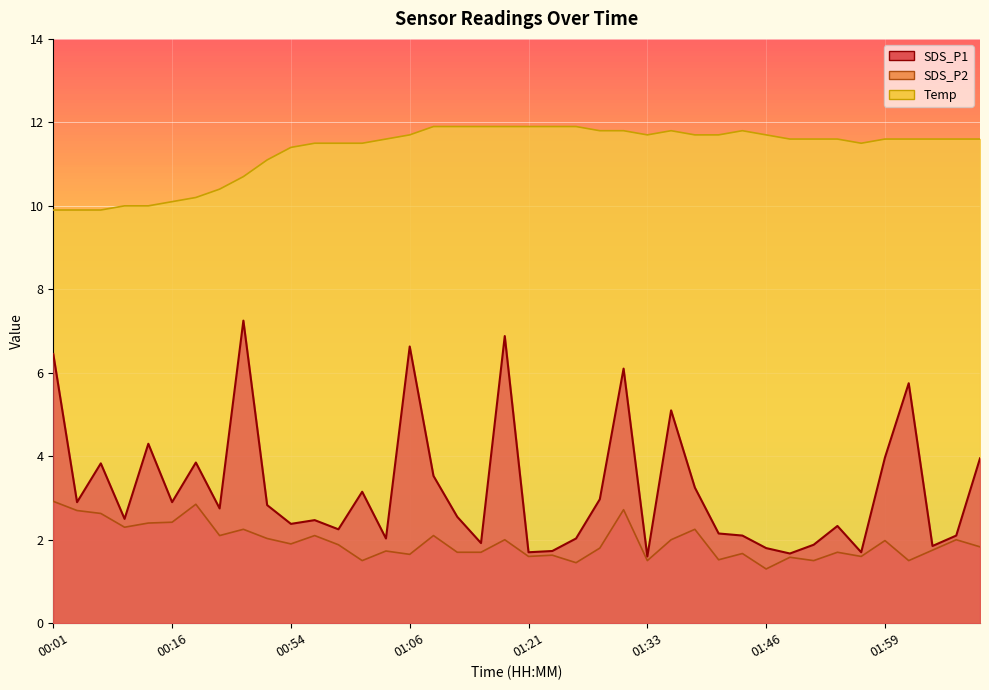

Which series has the widest spread of values?

SDS_P1